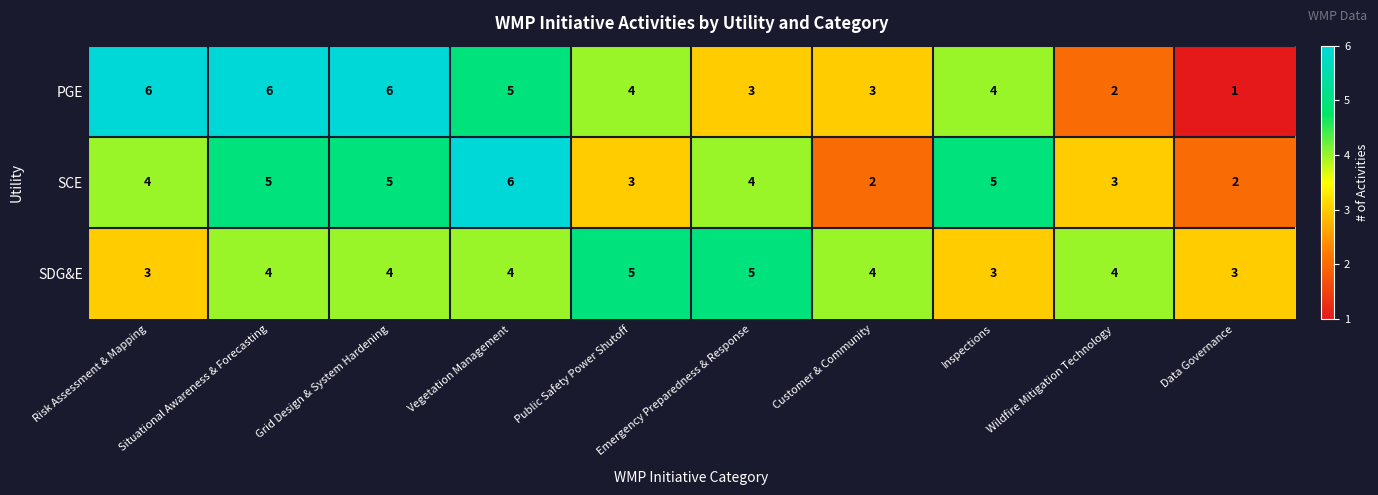

At Vegetation Management, list the series in order from smallest to largest.

SDG&E, PGE, SCE